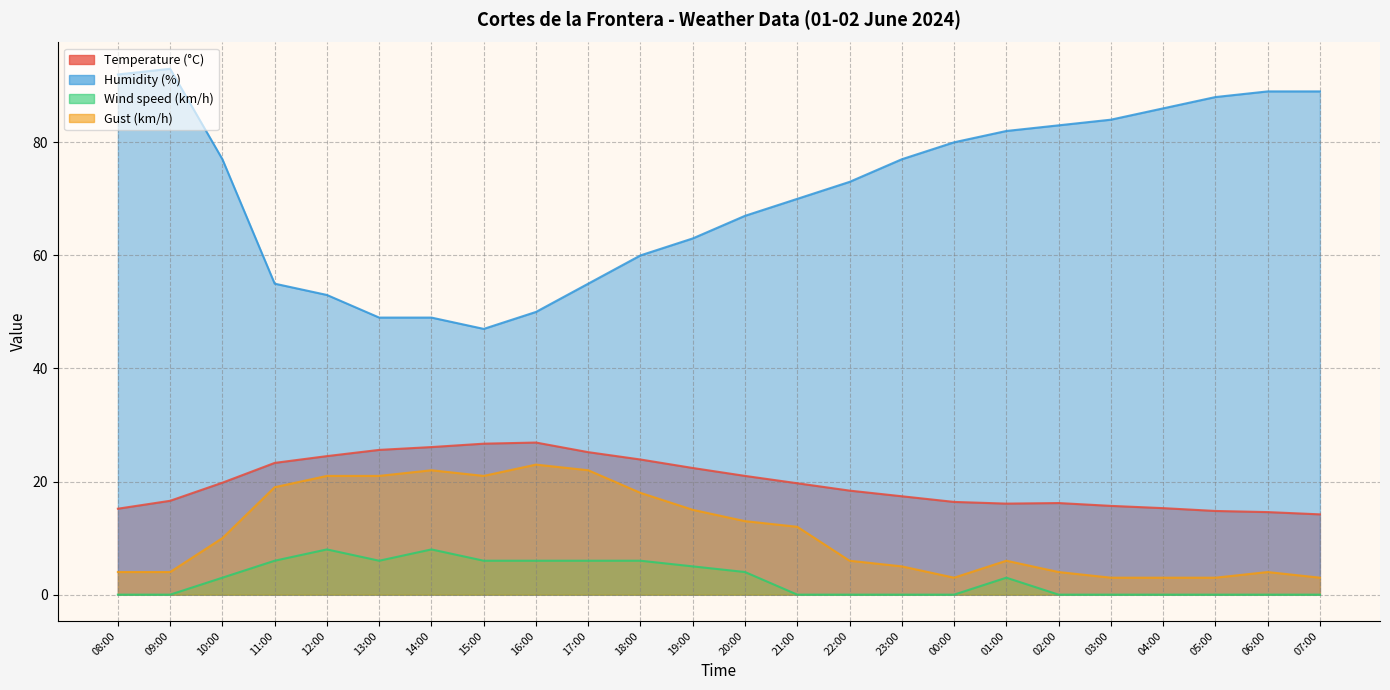

Where is Wind speed (km/h) nearest to the value 4?

20:00